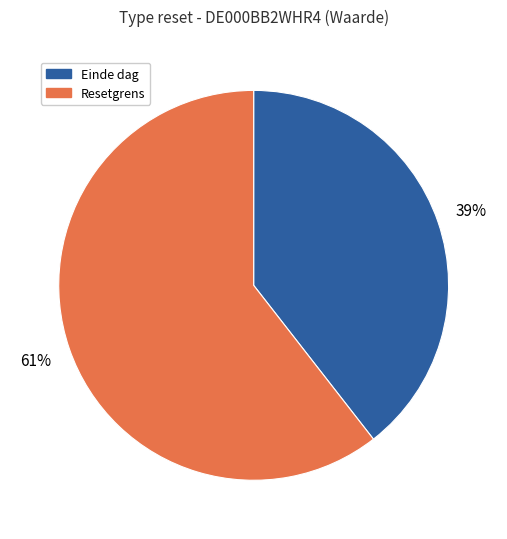

Is there any slice that represents more than half of the pie?

Yes